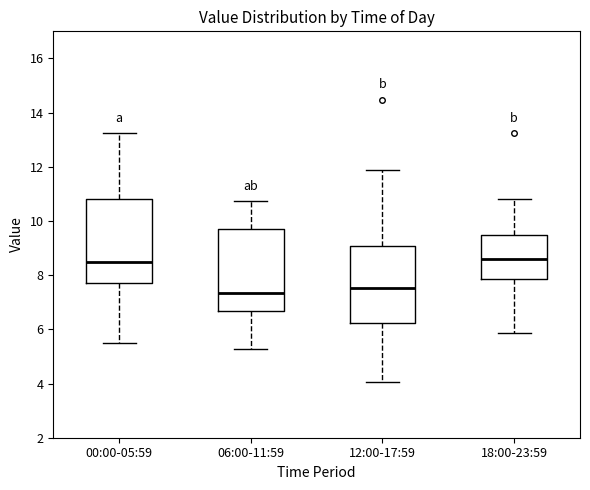

Reading left to right, transcribe this box plot: for each box, give where its median line is, the range the box spans, and where its two whiskers end, as read against the y-axis. The values are not printed on the chart, so give them approximately, as read against the axis.

00:00-05:59: median 8.4, box 7.6 to 10.8, whiskers 5.6 to 13.2
06:00-11:59: median 7.4, box 6.6 to 9.6, whiskers 5.2 to 10.8
12:00-17:59: median 7.6, box 6.2 to 9.0, whiskers 4.0 to 11.8
18:00-23:59: median 8.6, box 7.8 to 9.4, whiskers 5.8 to 10.8